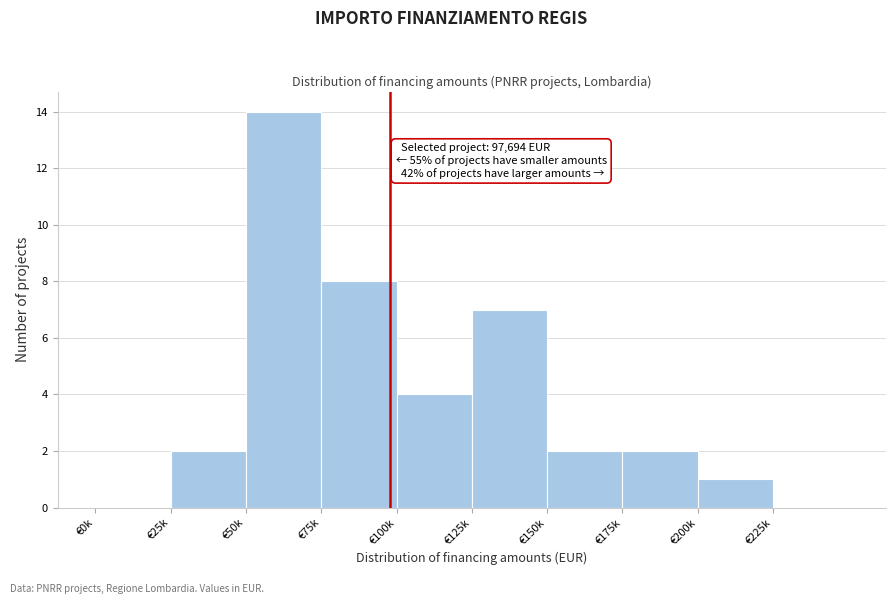

Reading left to right, what are all the values shown in this chart?

€0k=0	€25k=2	€50k=14	€75k=8	€100k=4	€125k=7	€150k=2	€175k=2	€200k=1	€225k=0